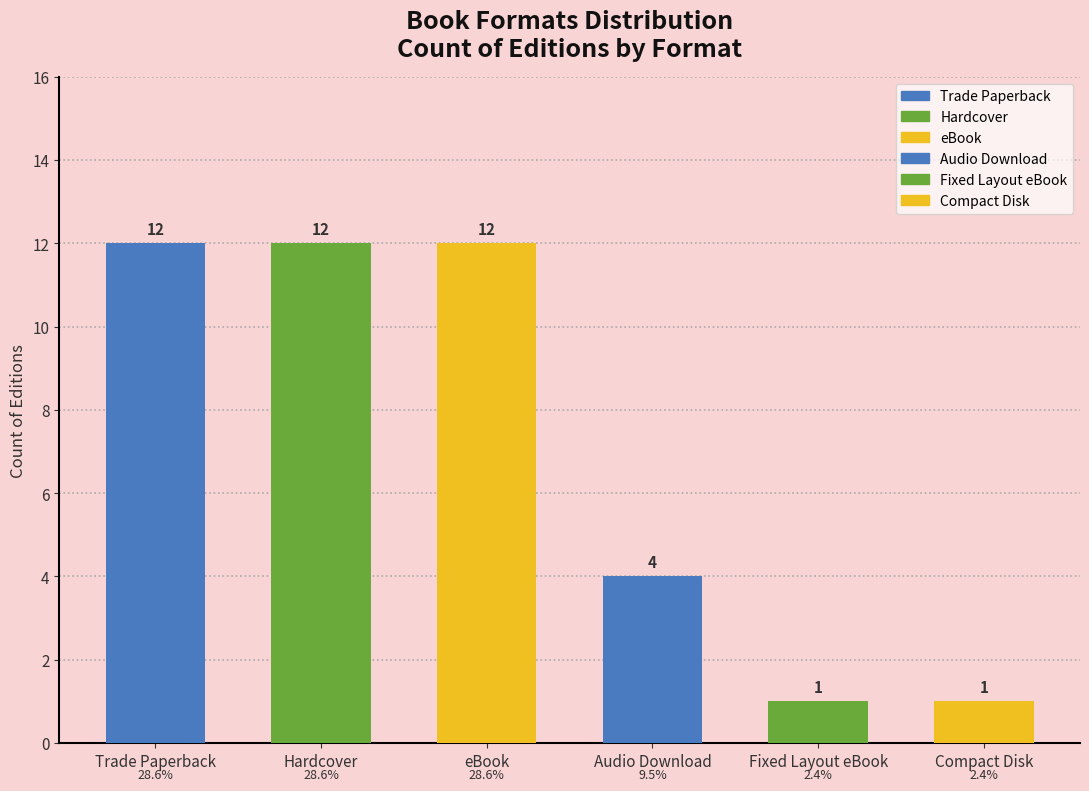

What is the greatest value displayed?

12